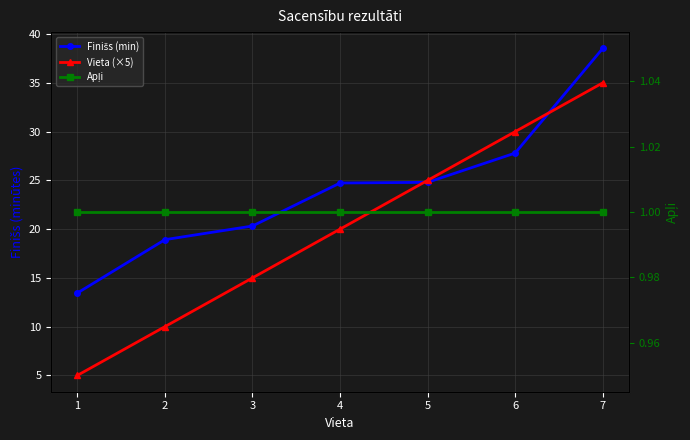

True or false: Vieta (×5) and Finišs (min) intersect in this chart.

True